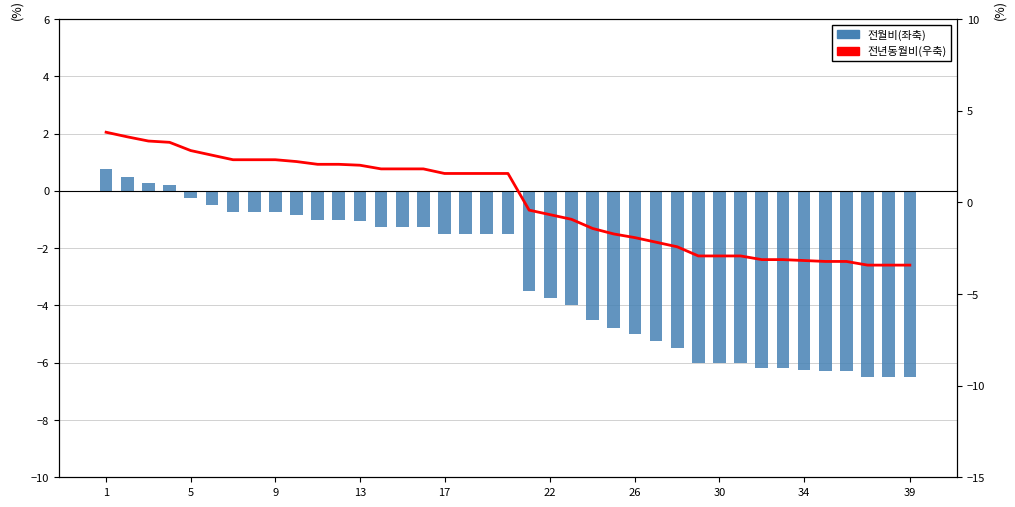

List the series in order of their overall mean, highest first.

전년동월비(우축), 전월비(좌축)